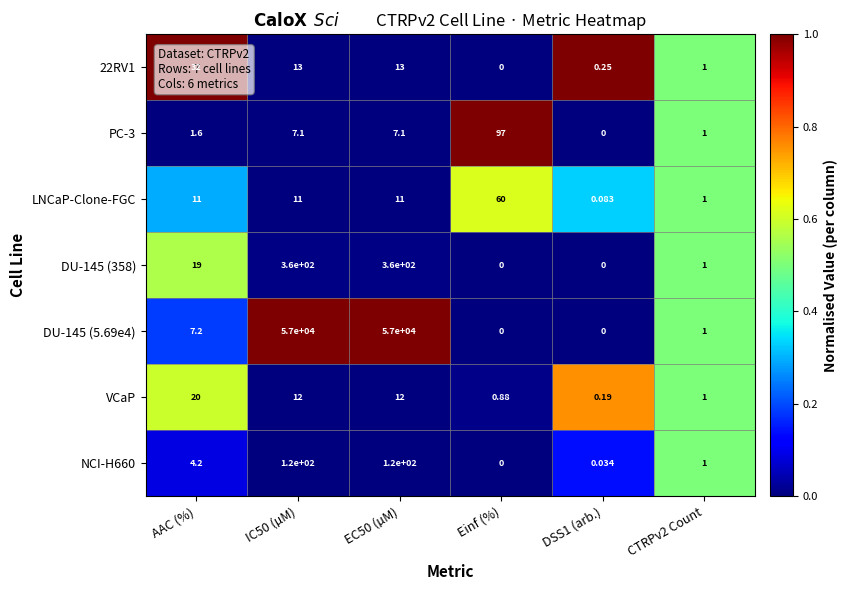

Which category has the highest value in the VCaP series?

AAC (%)